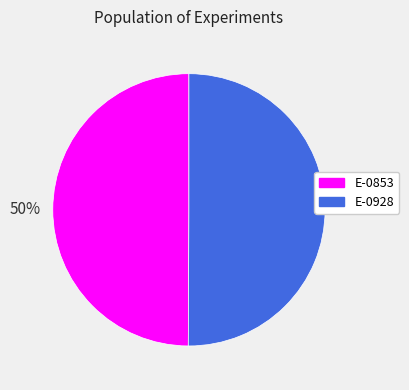

How many slices are in this pie chart?

2